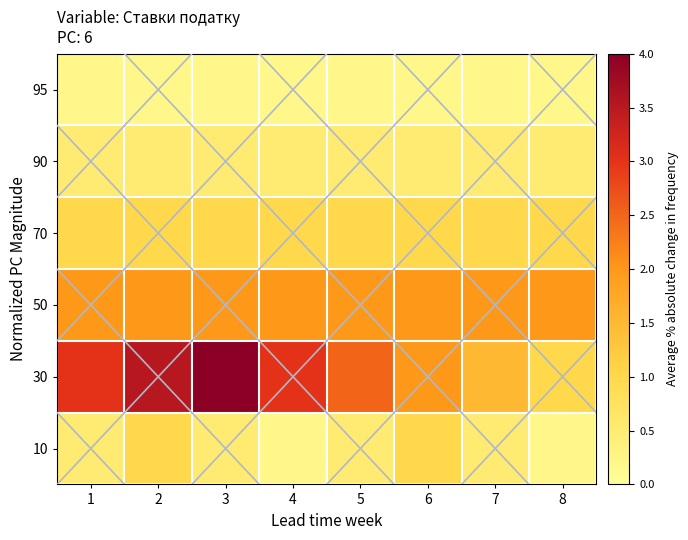

Which category has the highest value across all series?

3